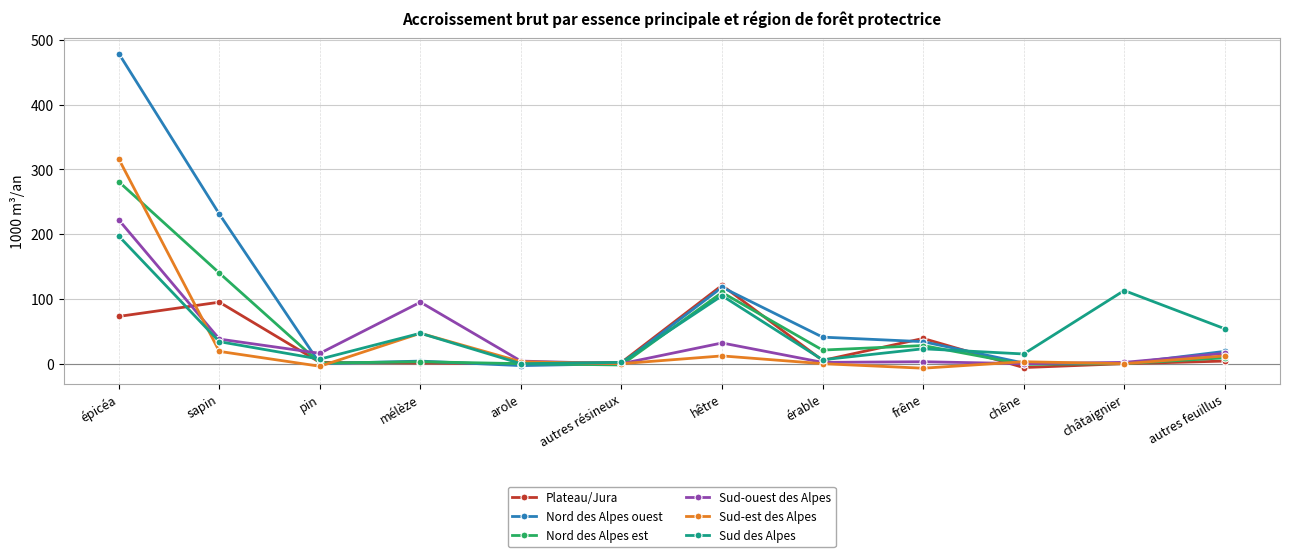

At which category is the sum across all series the highest?

épicéa